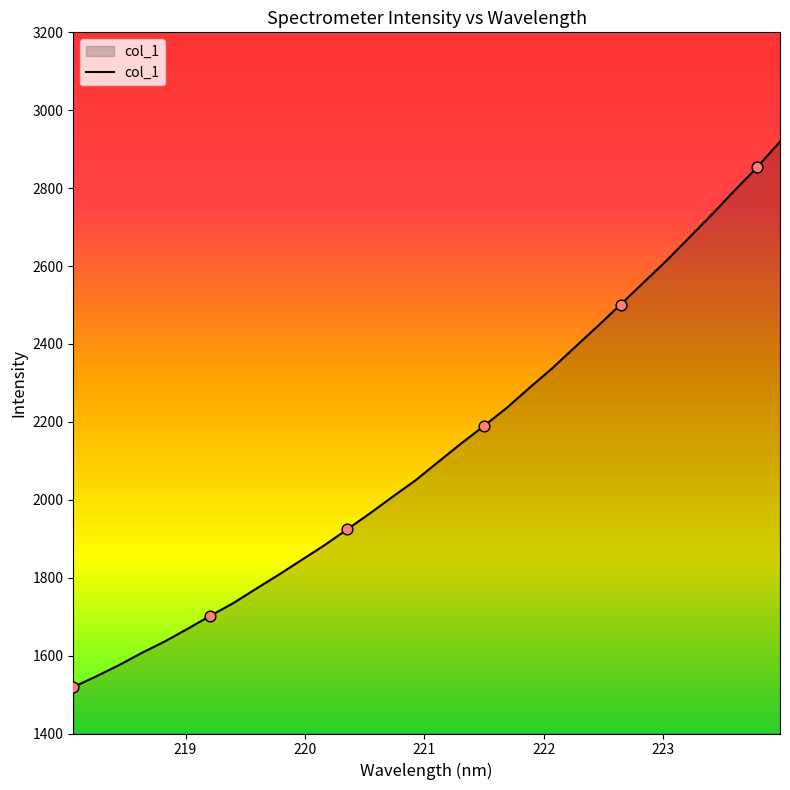

What is the difference between the maximum and minimum values?

1400.4